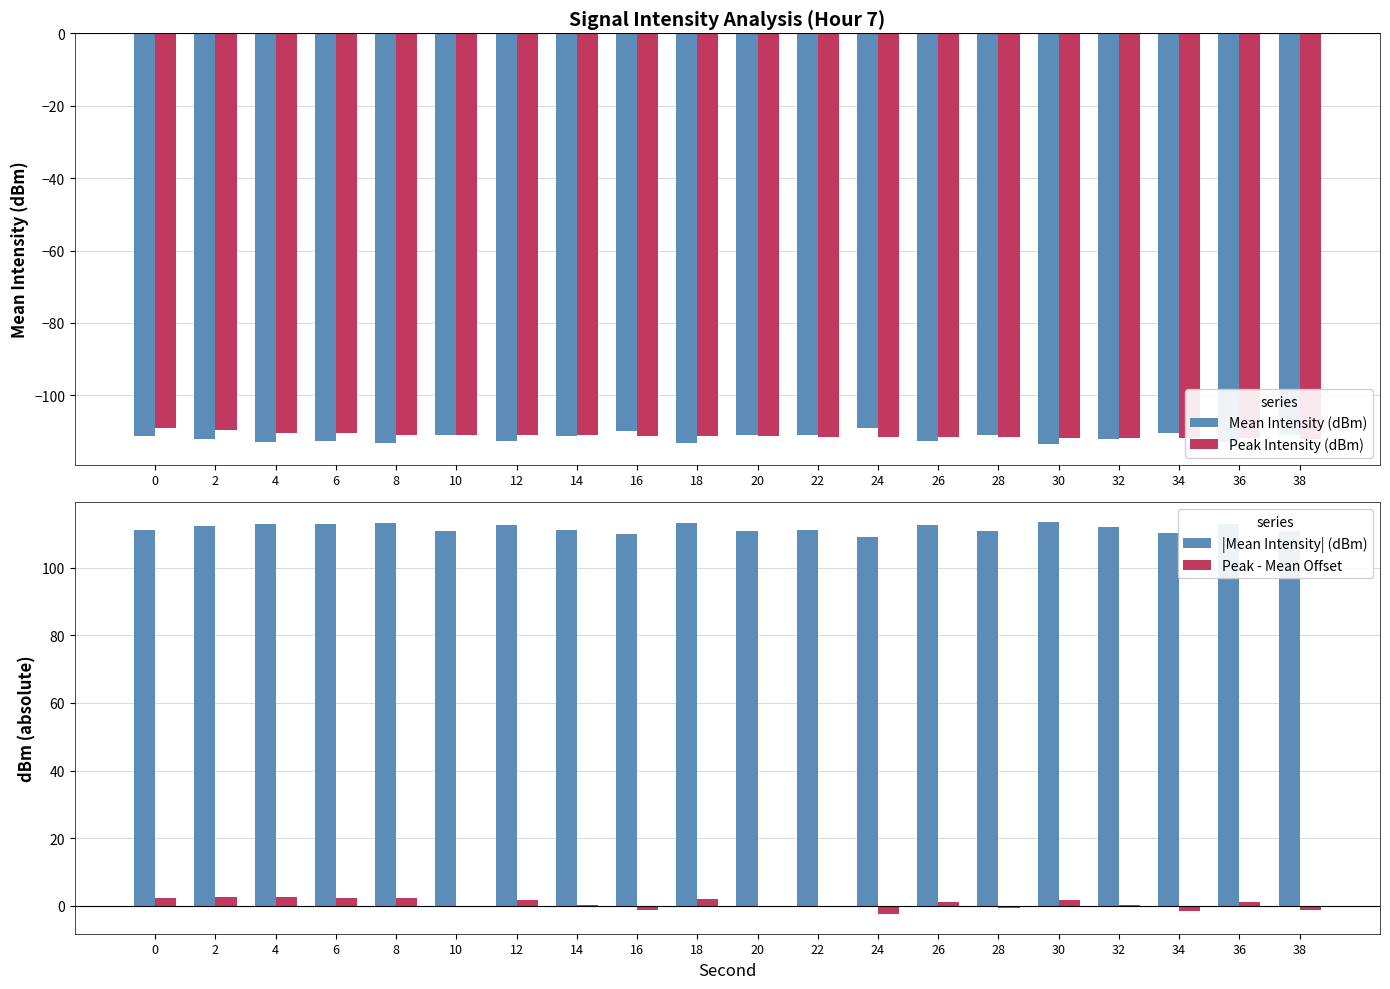

Is the value of Peak Intensity (dBm) at 12 greater than the value of Mean Intensity (dBm) at 38?

No